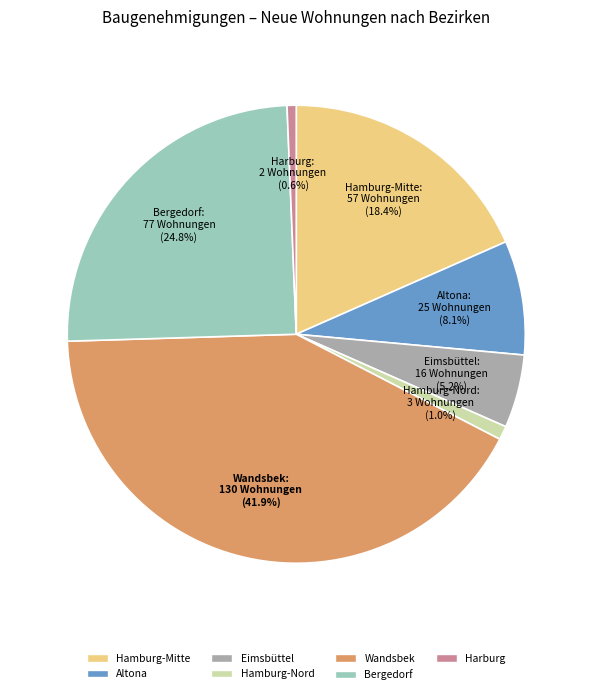

What is the total percentage of Wandsbek and Eimsbüttel?

47.1%